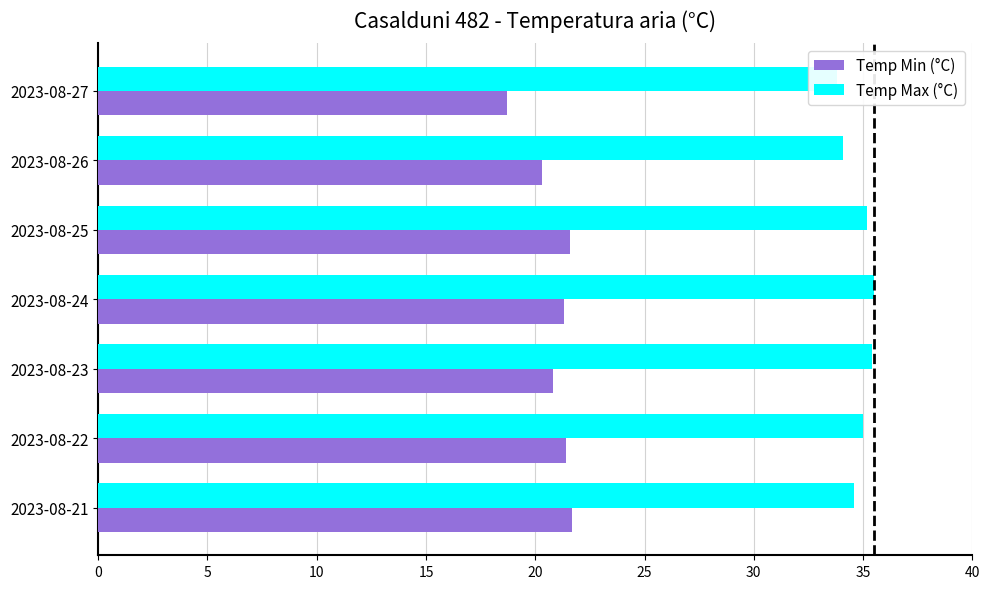

What is the value of the Temp Min (°C) bar at the 7th from the left?

18.7